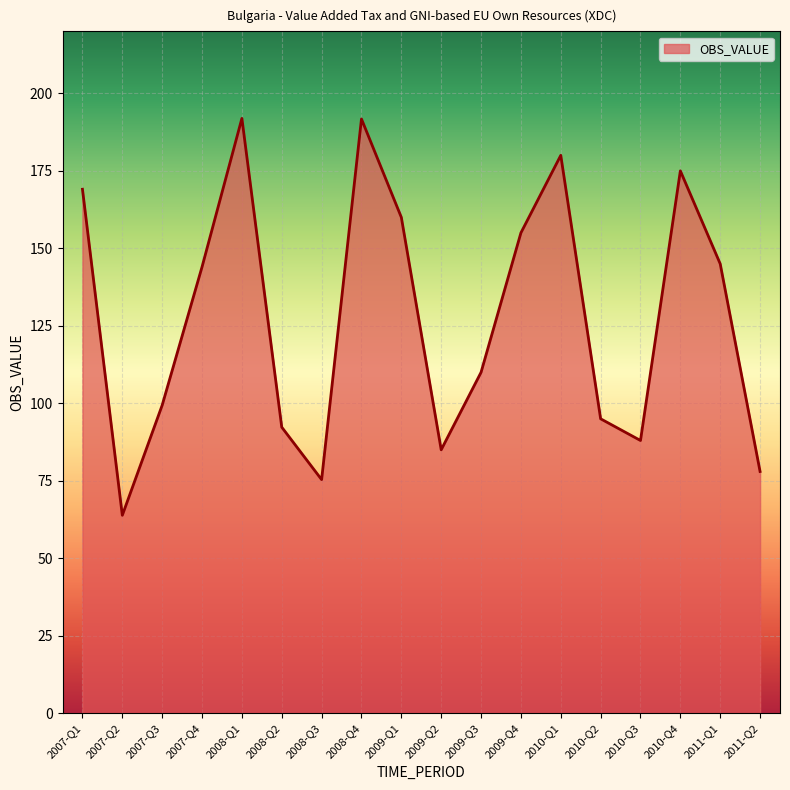

Which label corresponds to the smallest value in the chart?

2007-Q2